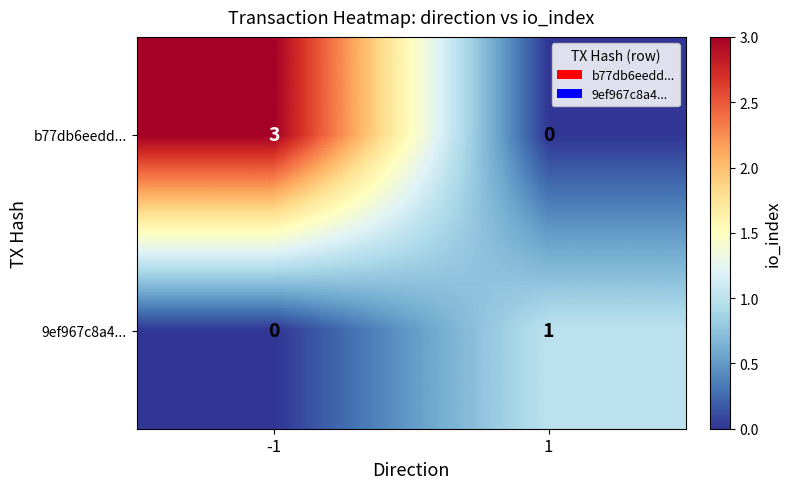

Count the number of data series in this chart.

2